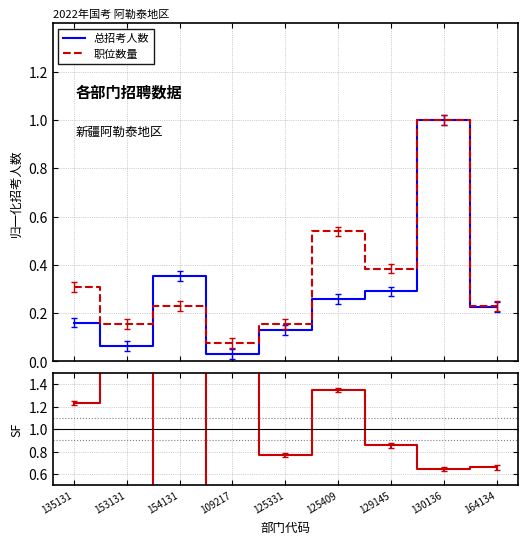

What are all the series names shown in the legend?

总招考人数, 职位数量, 职位/招考比